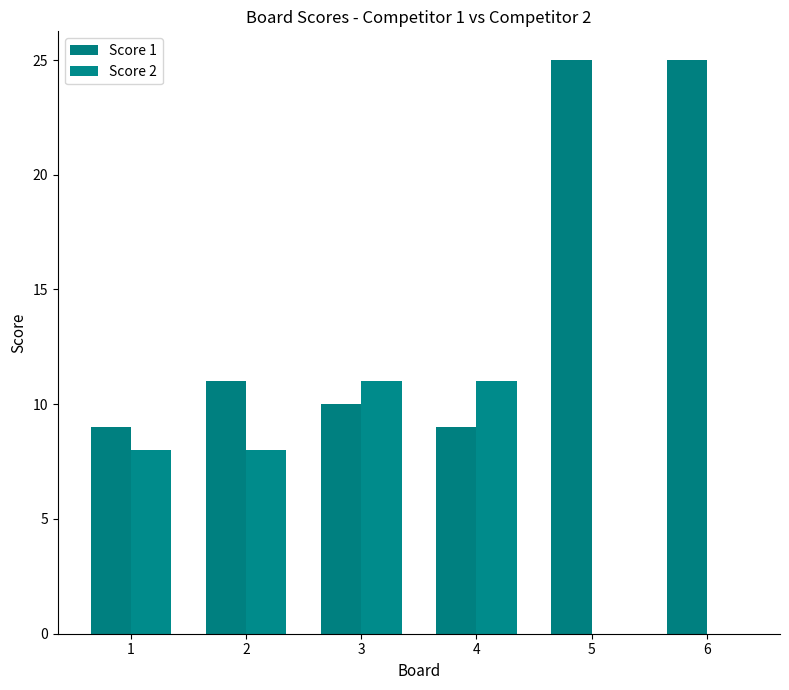

Rank the categories by Score 1 value from highest to lowest.

5, 6, 2, 3, 1, 4